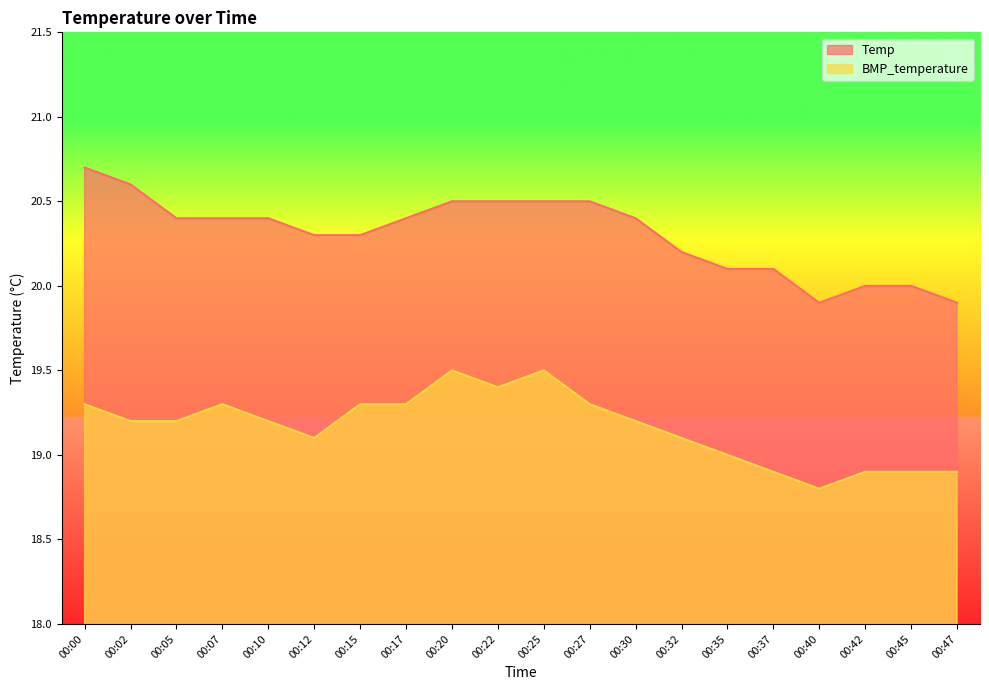

What is the value of the BMP_temperature point at the 2nd from the left?

19.2